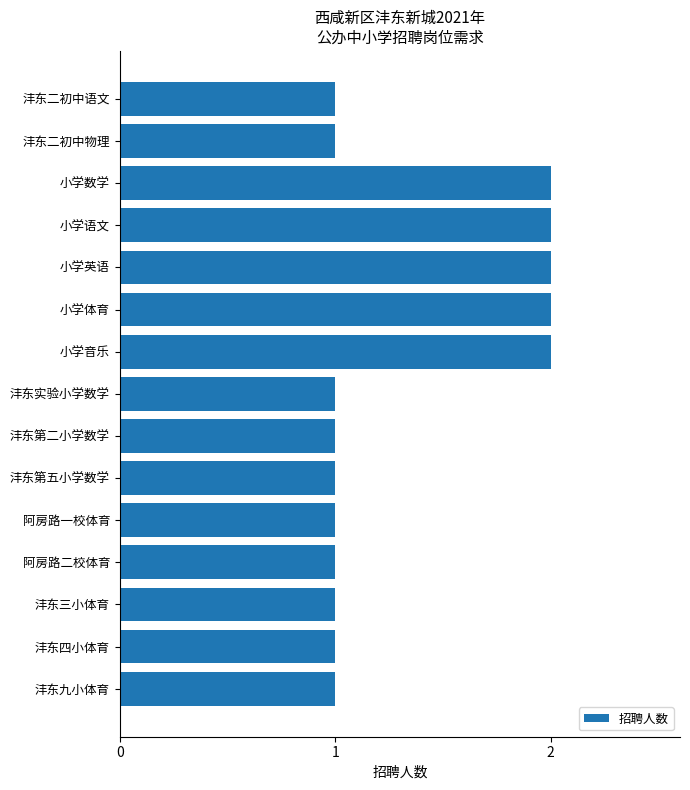

What is the smallest value displayed?

1